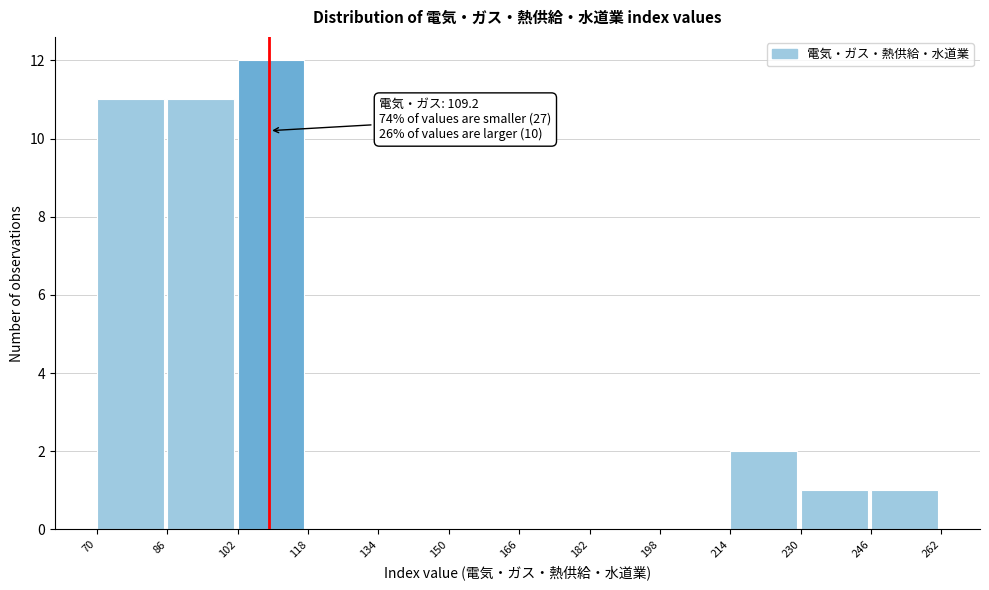

Which range on the x-axis has the tallest bar?

102 to 118